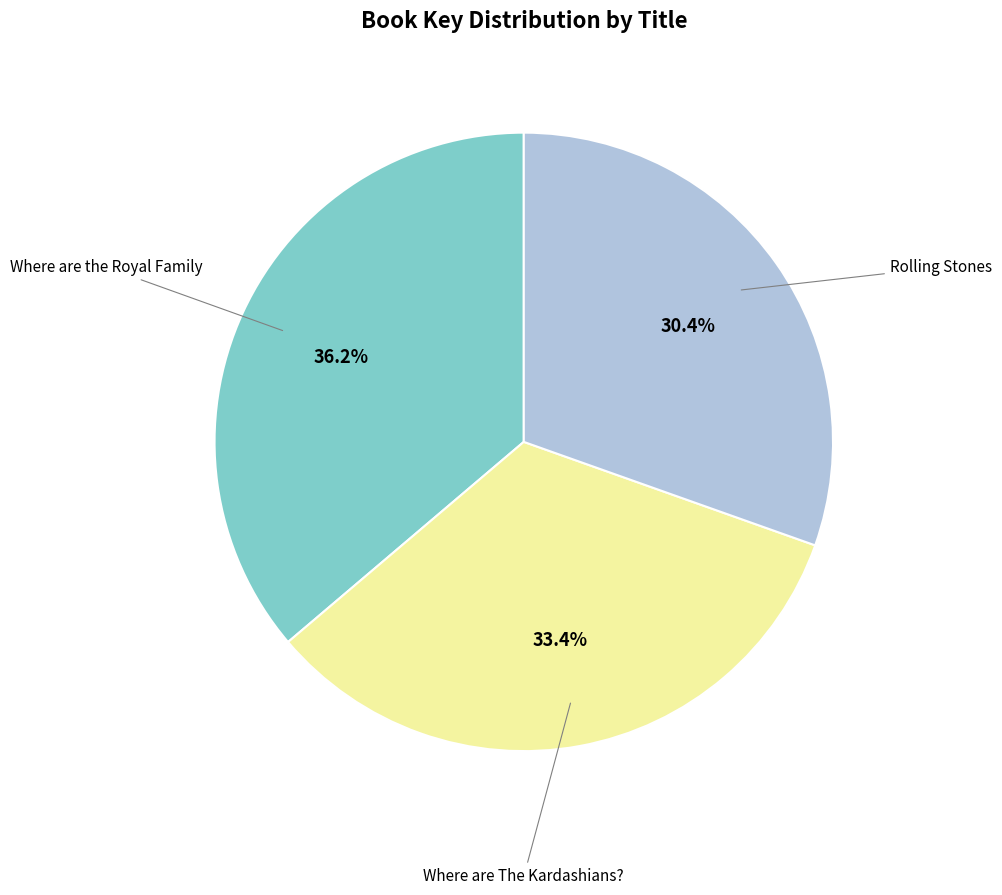

Is there a majority slice in this chart?

No